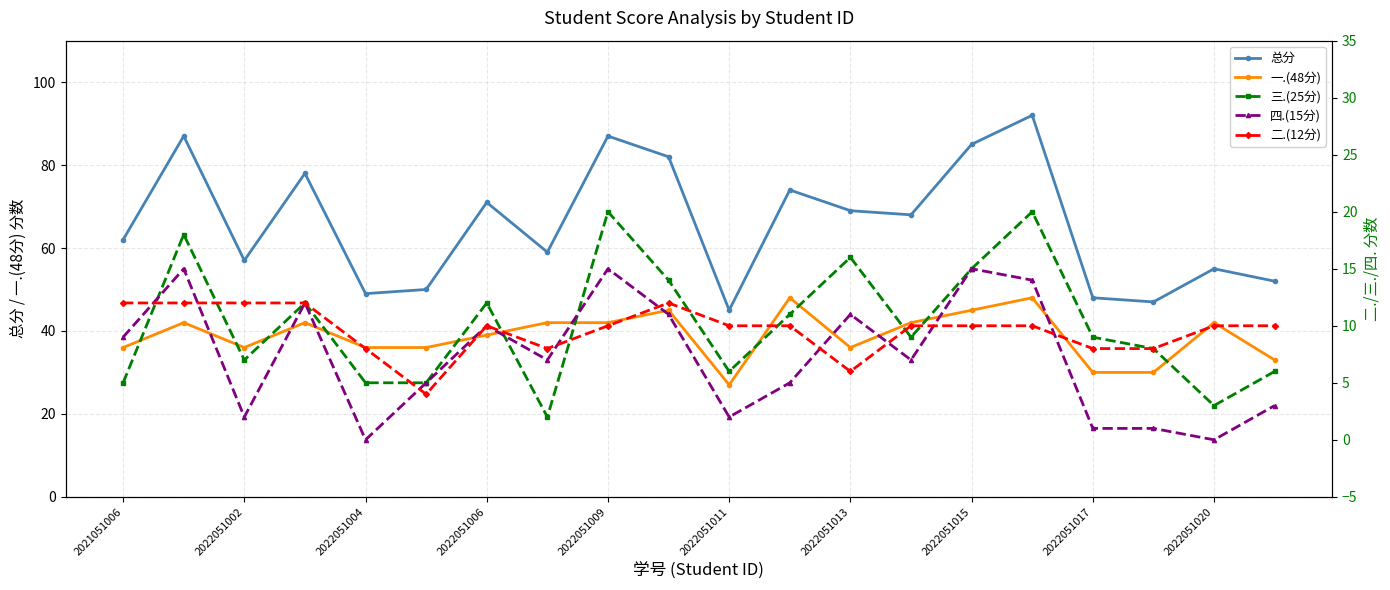

Where is the first local minimum for 总分?

2022051002